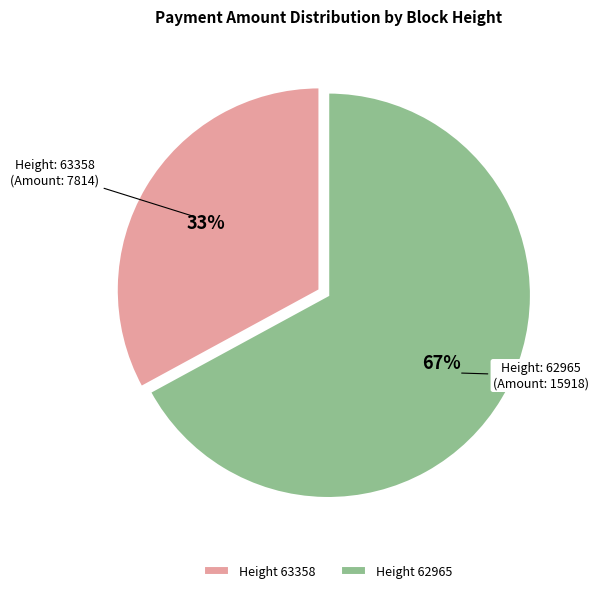

Which slice represents more than half of the pie?

Height 62965